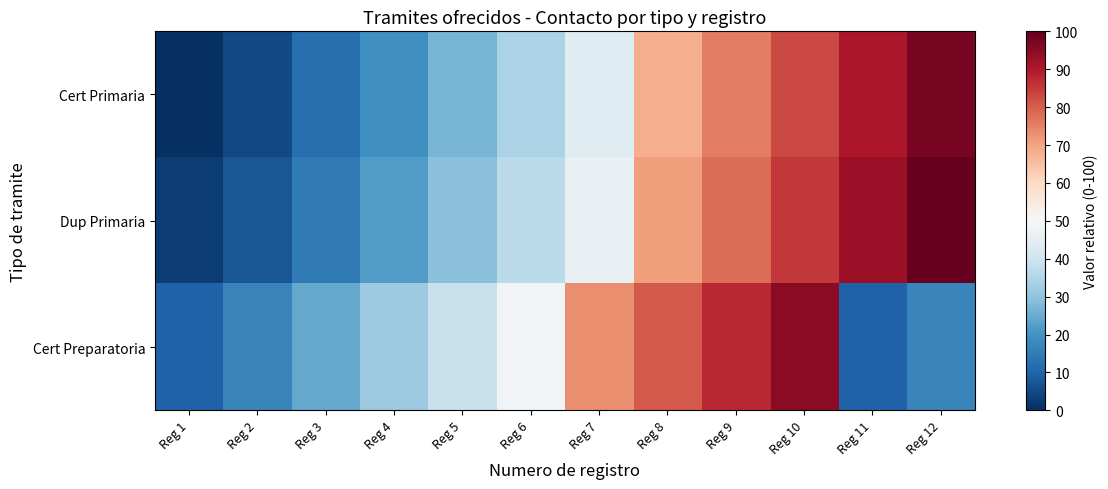

Which series changed the most between Reg 8 and Reg 11?

Cert Preparatoria